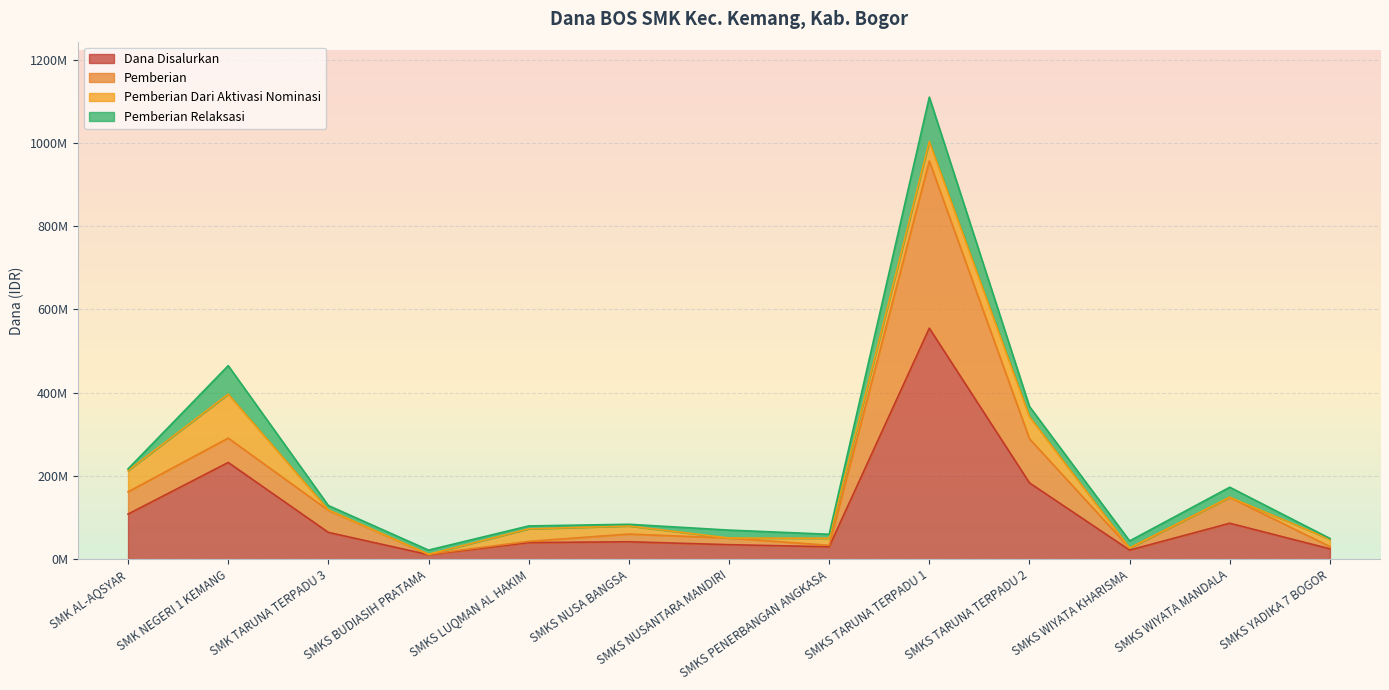

How many categories are shown in the chart?

13